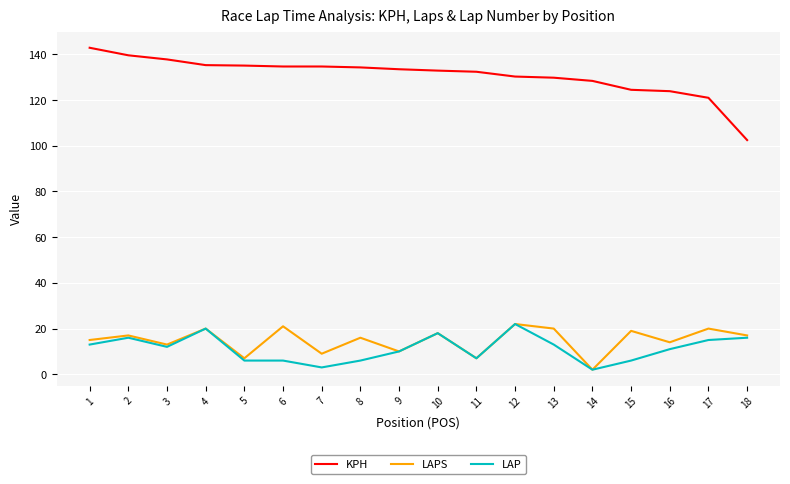

The LAPS series shows 20.0 at 13. True or false?

True